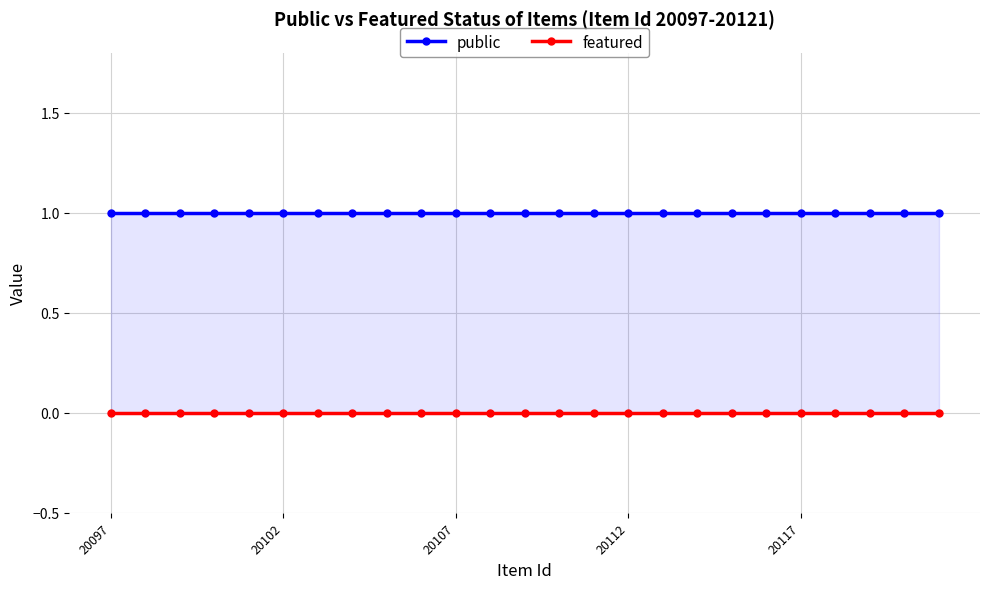

Which label corresponds to the smallest value in the chart?

20097